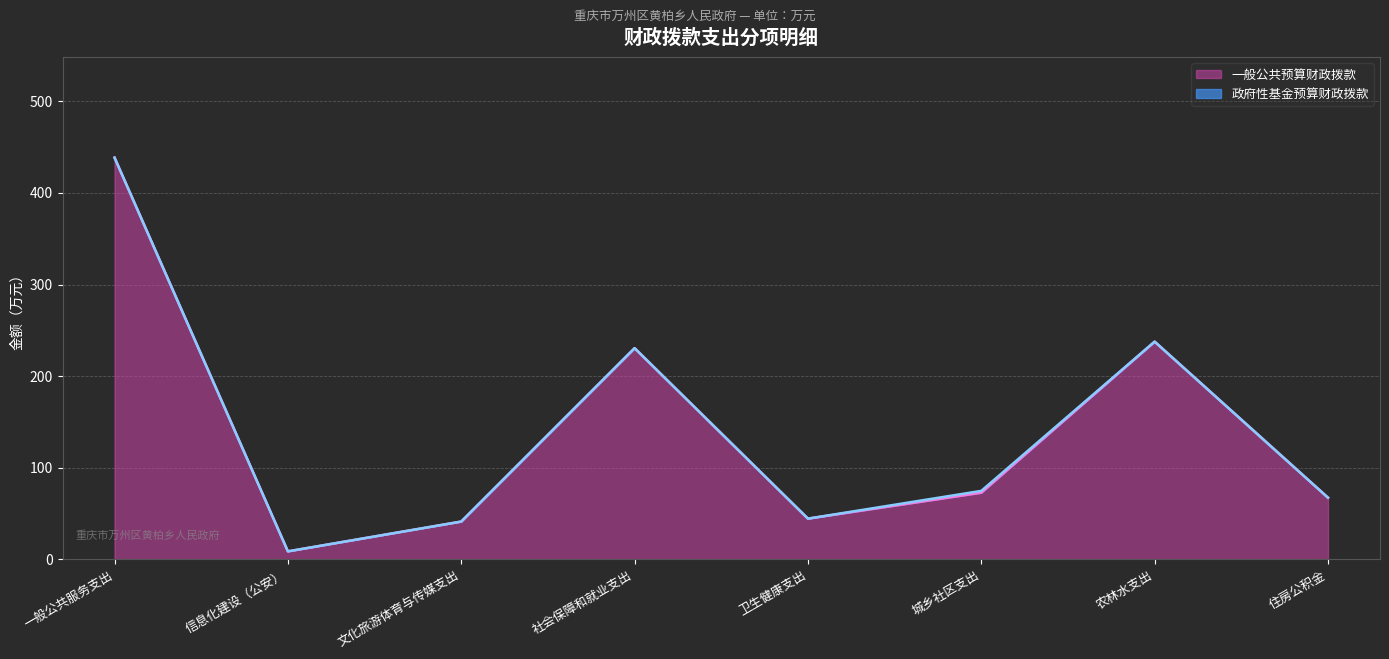

What is the minimum value shown in the chart?

8.6